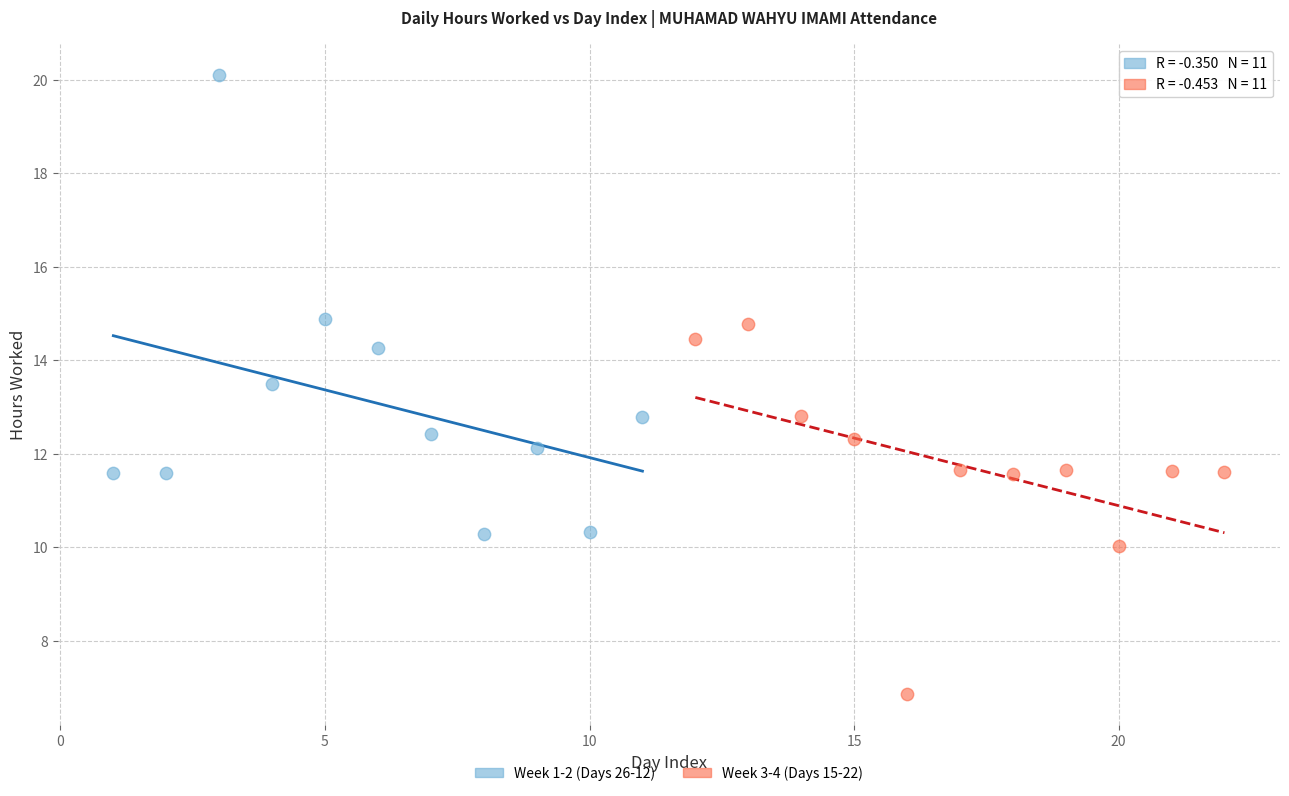

What are all the series names shown in the legend?

Week 1-2 (Days 26-12), Week 3-4 (Days 15-22)